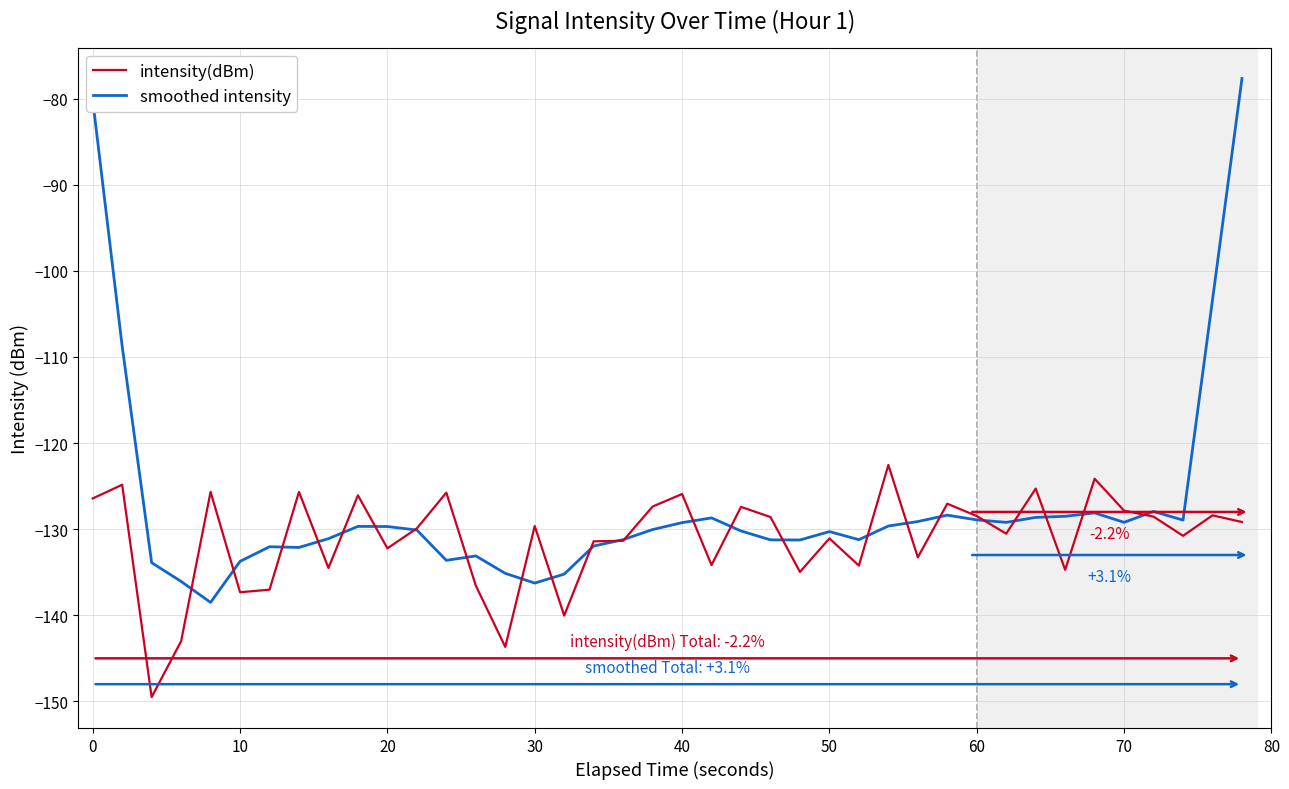

How many series are shown in this chart?

2